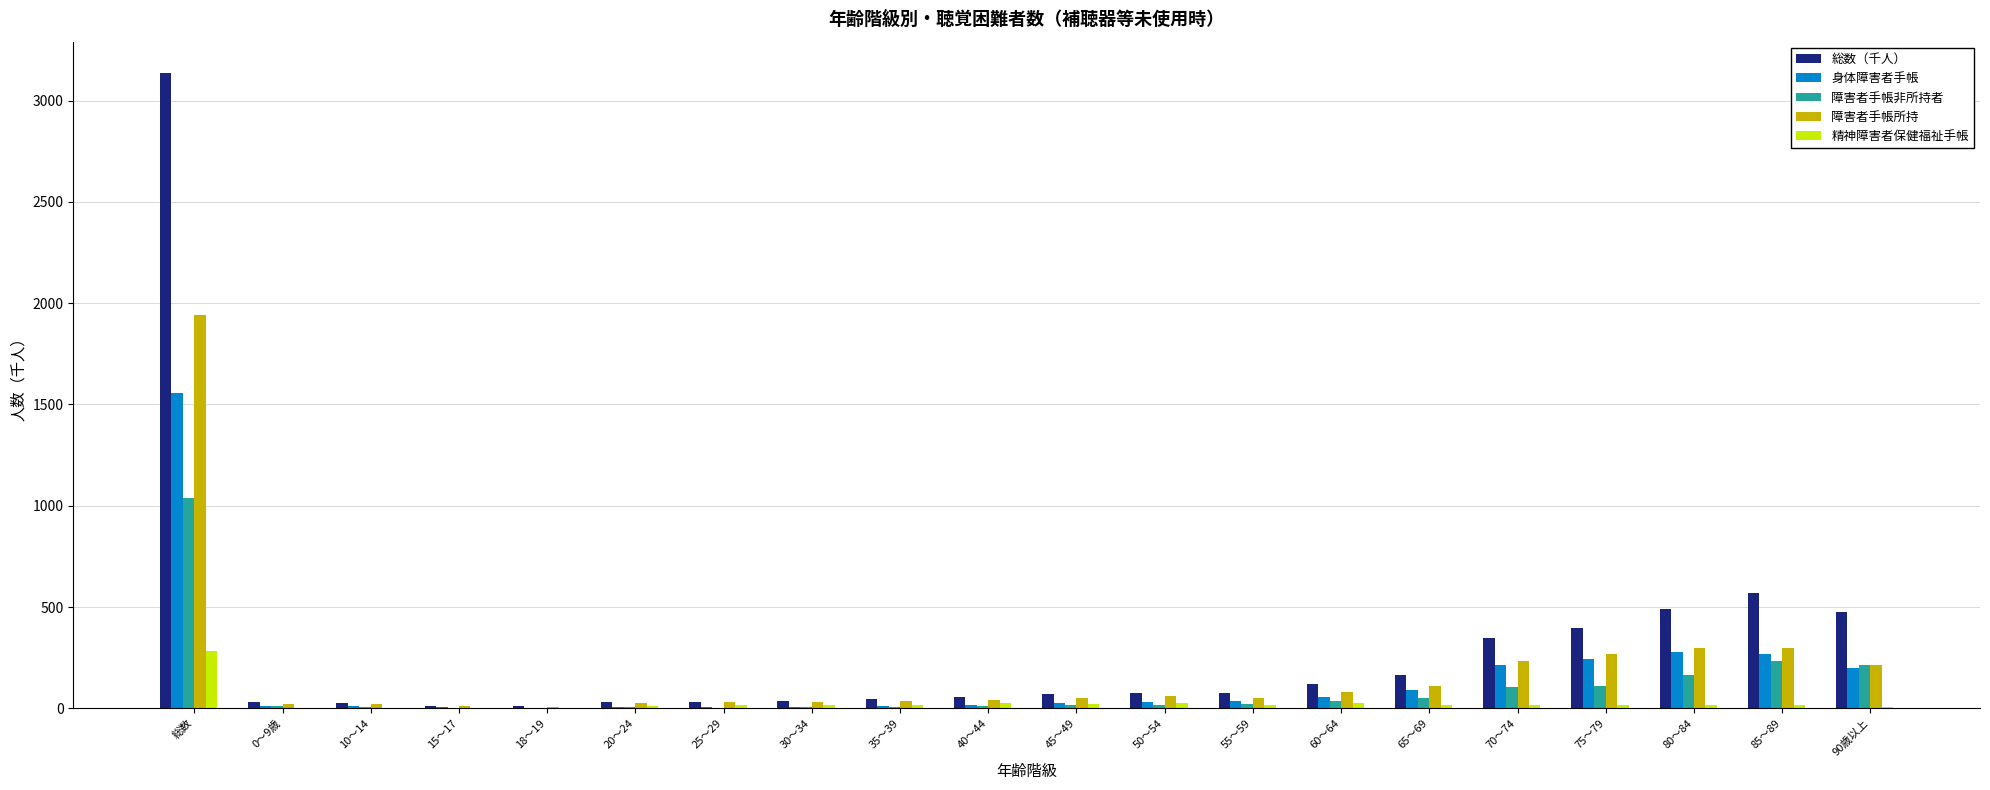

What is the sum of all 身体障害者手帳 values?

3074.0